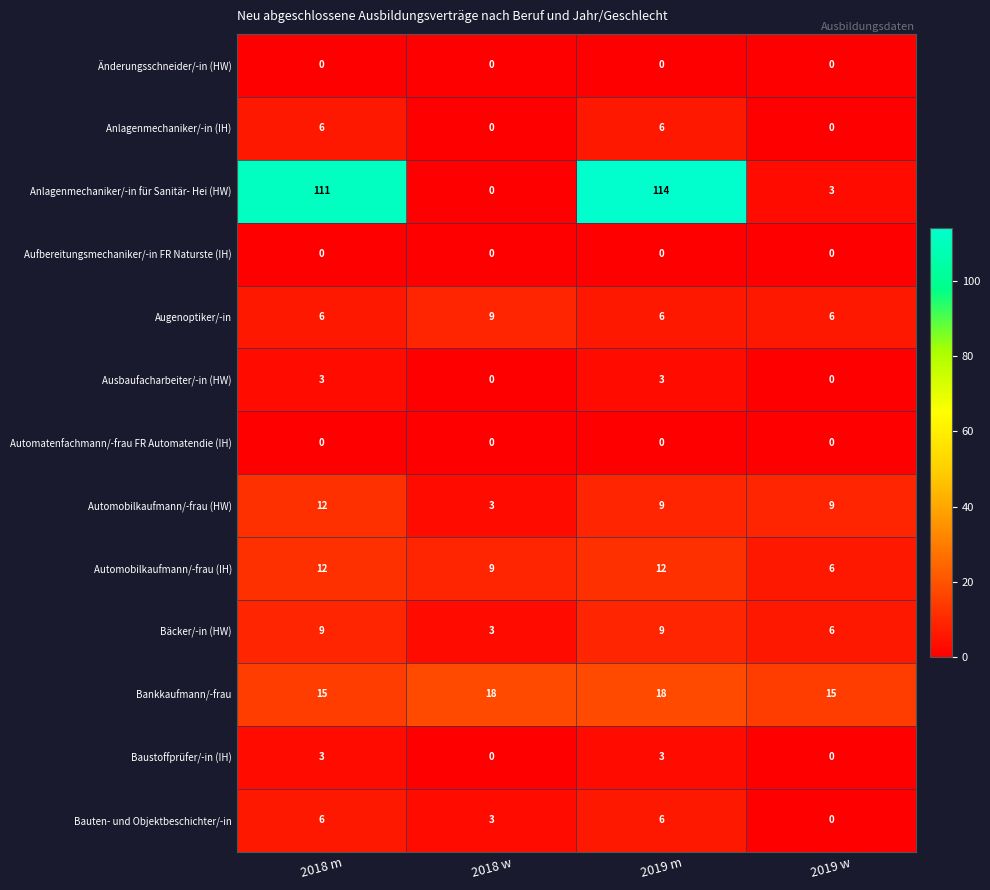

The Bäcker/-in (HW) series shows 1 at 2018 w. True or false?

False